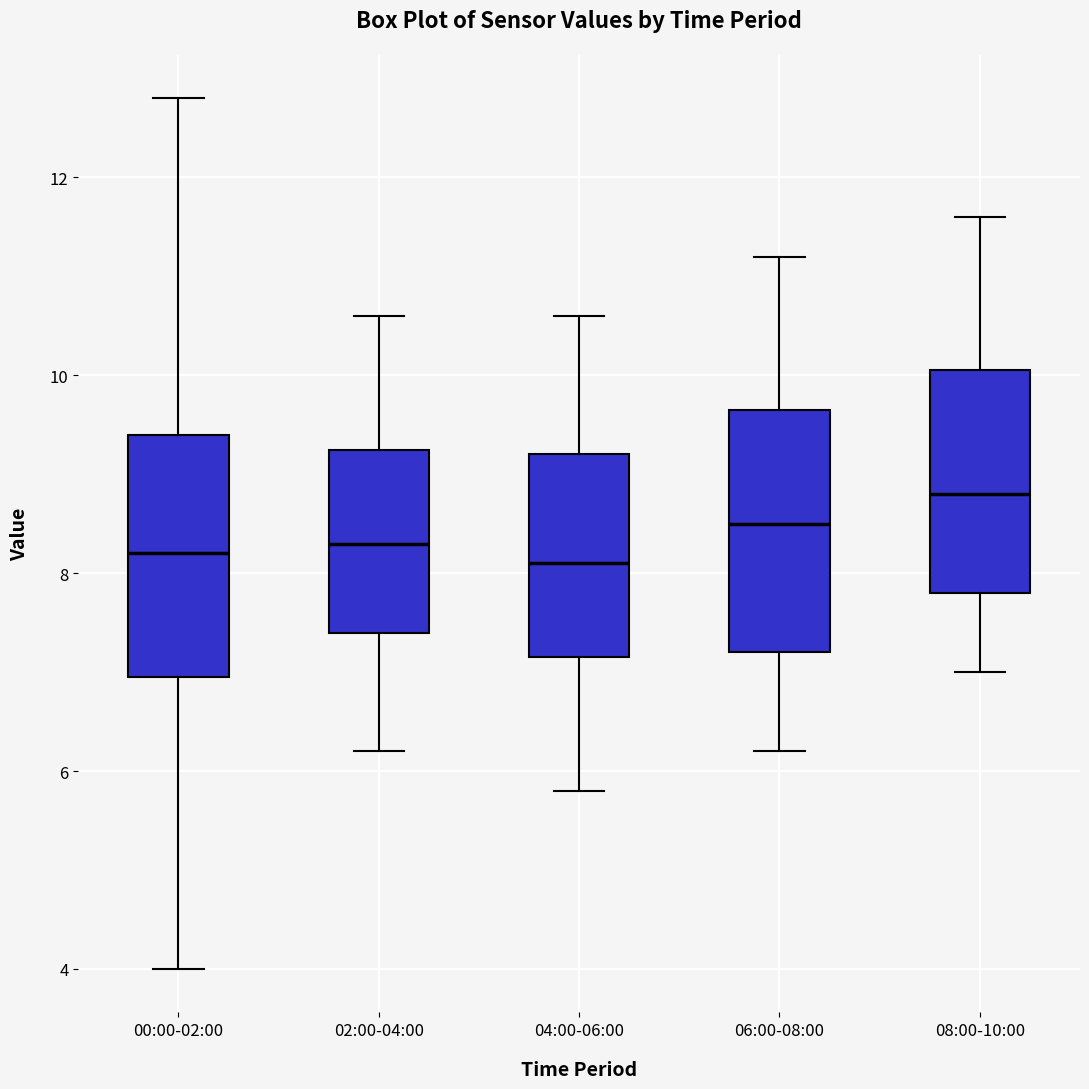

Reading left to right, transcribe this box plot: for each box, give where its median line is, the range the box spans, and where its two whiskers end, as read against the y-axis. The values are not printed on the chart, so give them approximately, as read against the axis.

00:00-02:00: median 8.2, box 7.0 to 9.4, whiskers 4.0 to 12.8
02:00-04:00: median 8.4, box 7.4 to 9.2, whiskers 6.2 to 10.6
04:00-06:00: median 8.2, box 7.2 to 9.2, whiskers 5.8 to 10.6
06:00-08:00: median 8.6, box 7.2 to 9.6, whiskers 6.2 to 11.2
08:00-10:00: median 8.8, box 7.8 to 10.0, whiskers 7.0 to 11.6